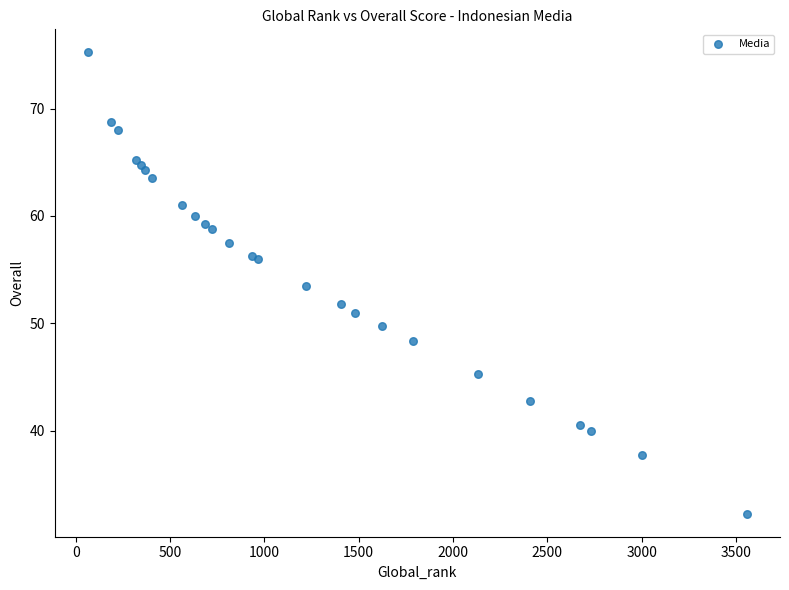

What Y value in the scatter plot is closest to 53?

53.5